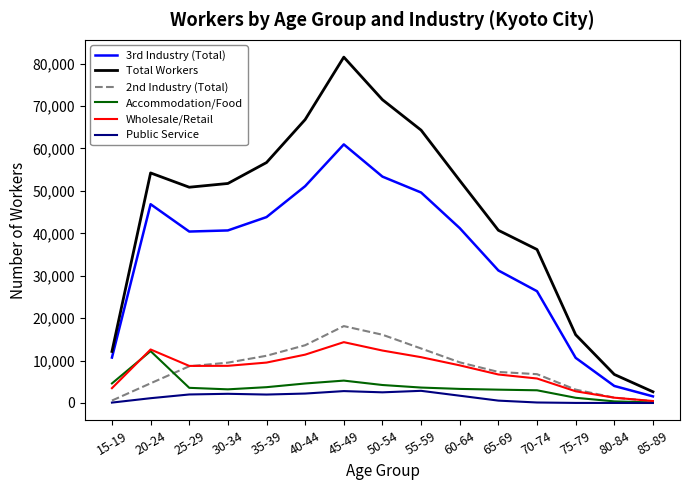

In Public Service, how many points are higher than both neighbors (excluding endpoints)?

3